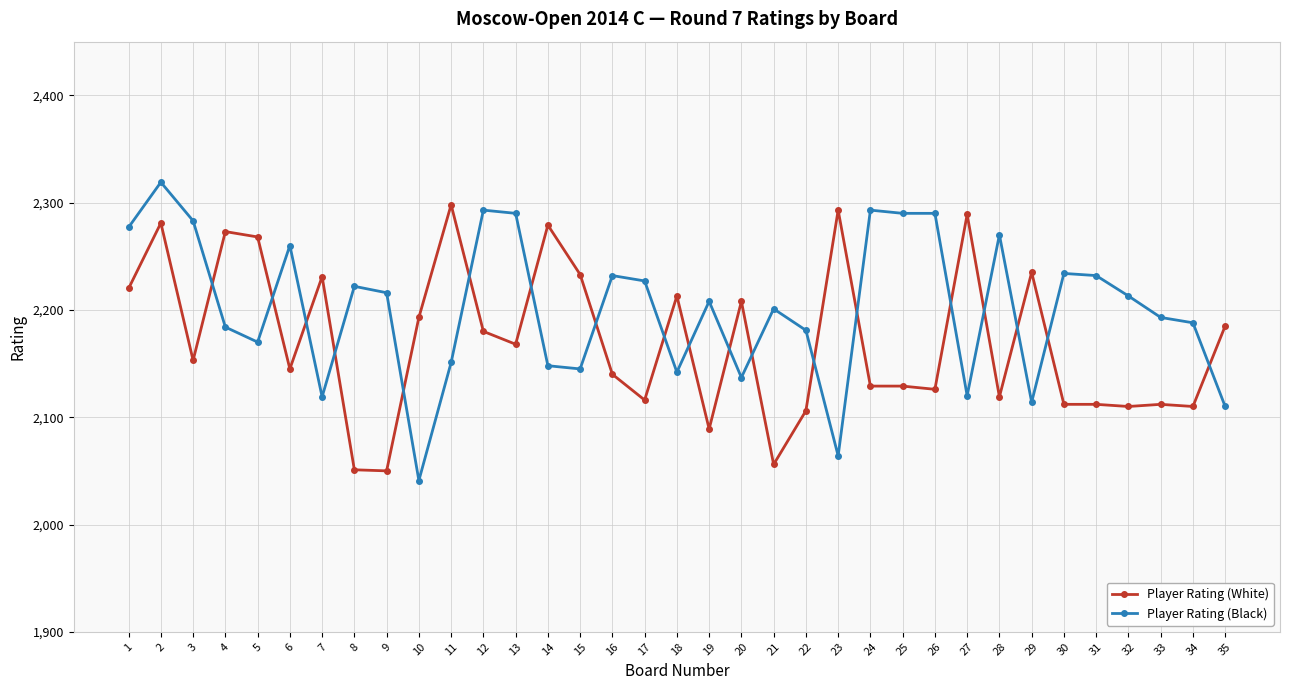

What is the average value of the Player Rating (White) series?

2172